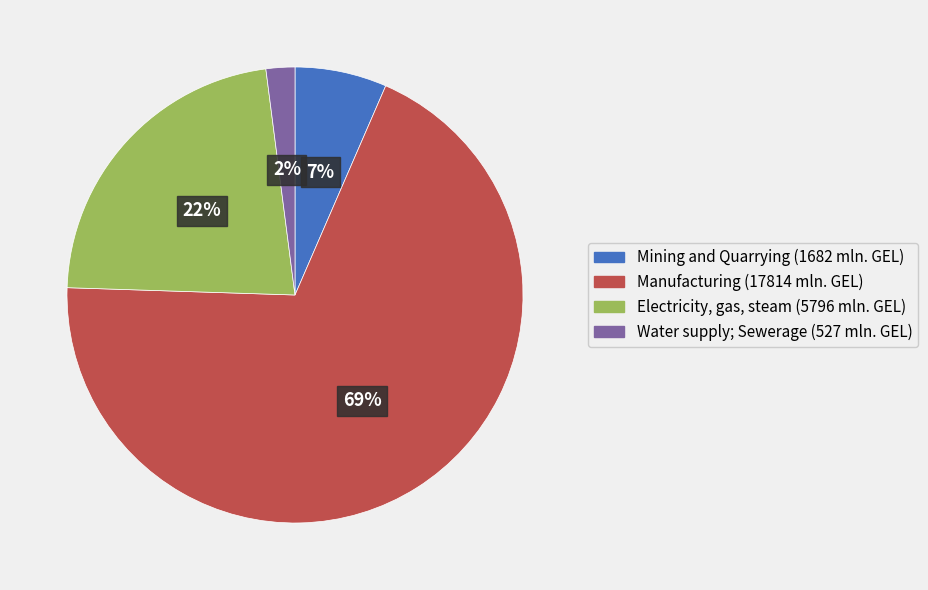

Is it true that Mining and Quarrying is 7% of the pie?

True